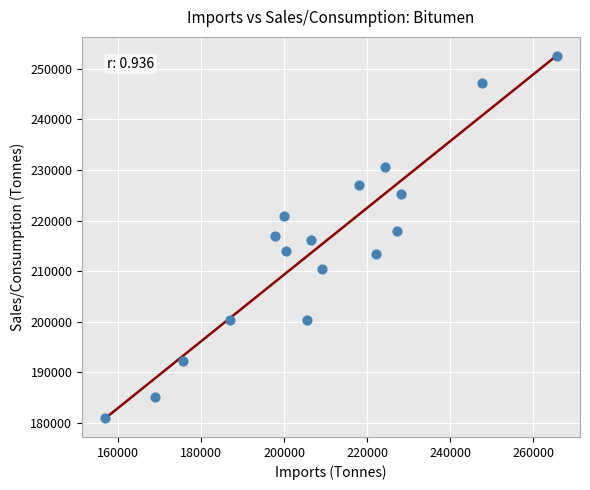

What is the range of X values (max minus min)?

109080